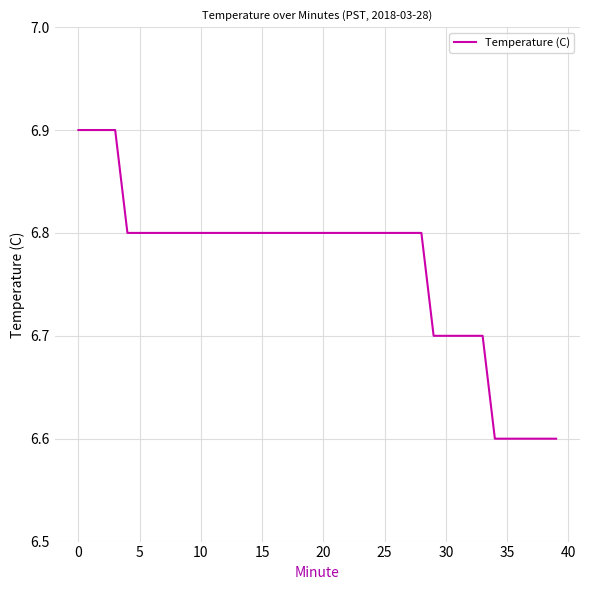

What is the difference between the maximum and minimum values?

0.3